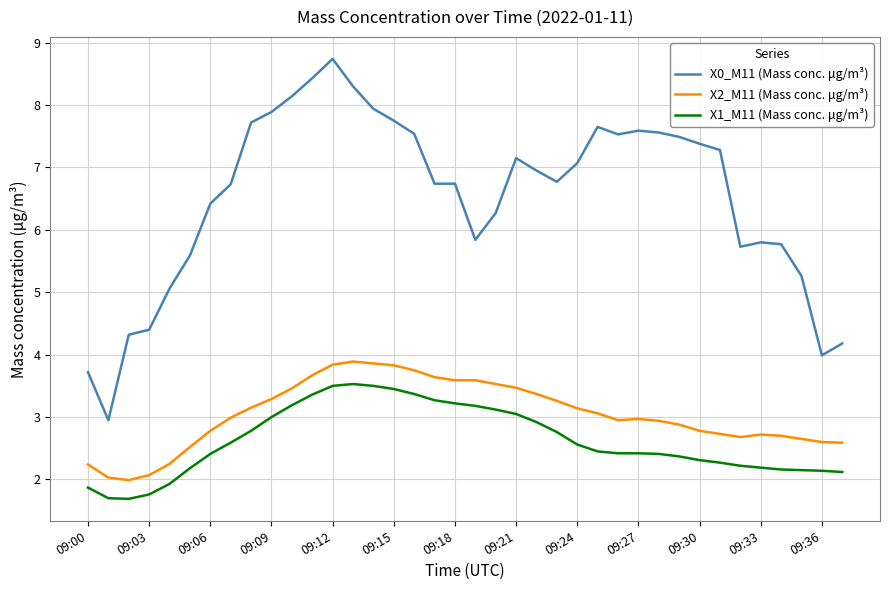

What is the greatest value displayed?

8.7